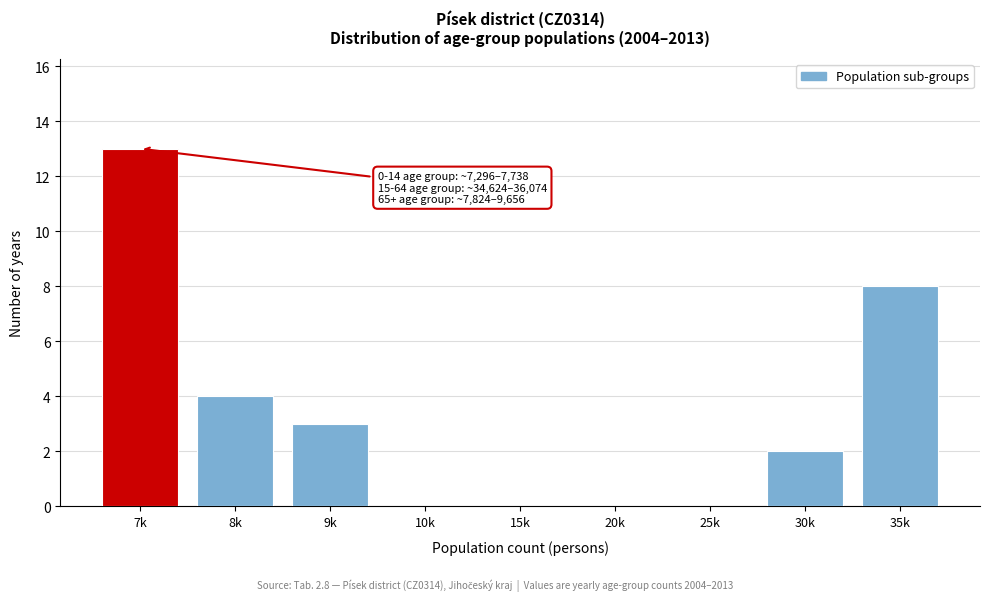

Reading left to right, transcribe all the data shown in this chart.

7k=13	8k=4	9k=3	10k=0	15k=0	20k=0	25k=0	30k=2	35k=8